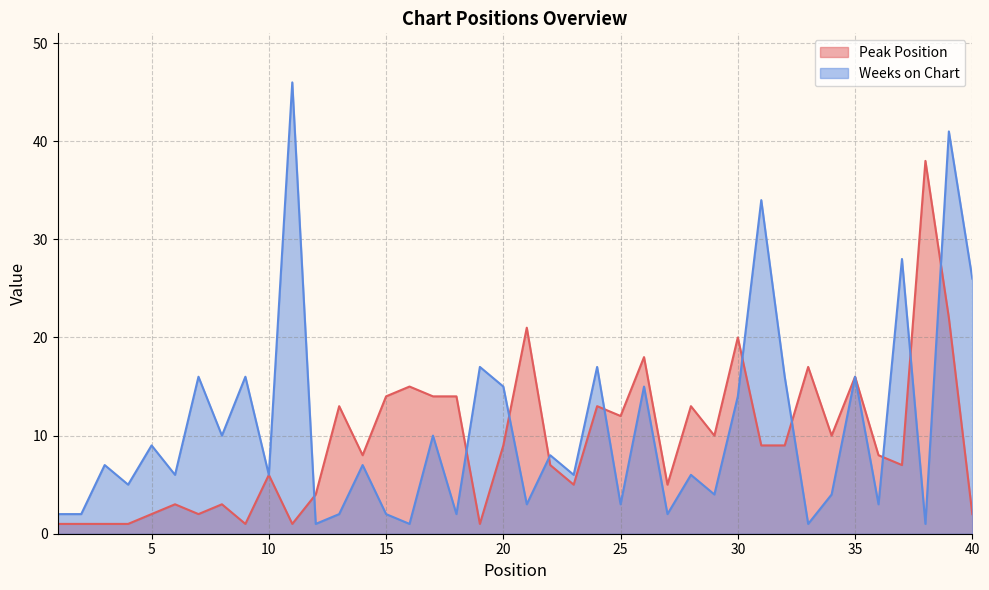

In Peak Position, how many points are lower than both neighbors (excluding endpoints)?

11